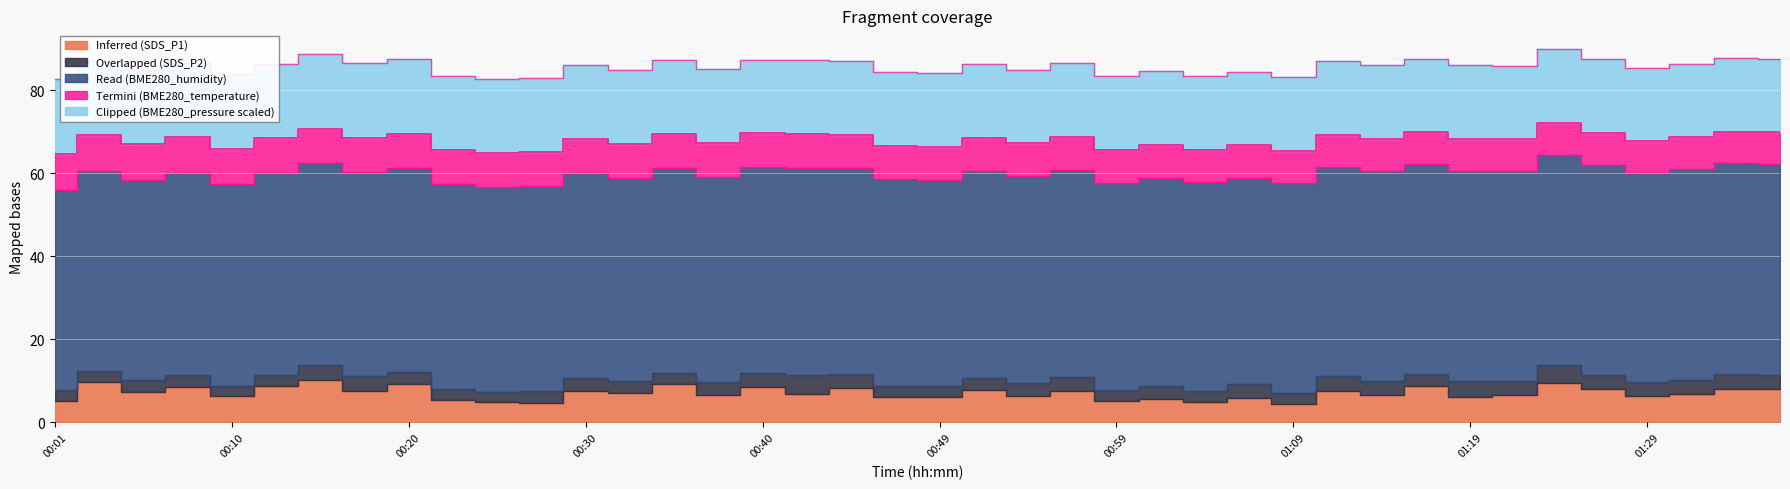

Reading left to right, transcribe all the data shown in this chart.

Inferred (SDS_P1): 5.0	9.7	7.3	8.5	6.3	8.7	10.2	7.6	9.2	5.5	5.0	4.7	7.5	7.1	9.2	6.6	8.6	6.8	8.3	6.2	6.1	7.8	6.3	7.7	5.1	5.7	4.9	6.0	4.5	7.6	6.7	8.7	6.2	6.7	9.4	8.0	6.3	6.8	8.1	8.0
Overlapped (SDS_P2): 2.8	2.8	3.0	3.0	2.5	2.9	3.6	3.5	2.9	2.6	2.4	2.9	3.2	2.9	2.8	3.1	3.2	4.7	3.3	2.7	2.6	2.9	3.1	3.4	2.7	3.0	2.7	3.2	2.7	3.5	3.2	3.0	3.8	3.2	4.5	3.4	3.4	3.5	3.6	3.5
Read (BME280_humidity): 48.2	48.1	48.2	48.8	48.7	48.5	48.6	49.2	49.1	49.3	49.3	49.4	49.3	49.0	49.3	49.5	49.7	49.9	49.7	49.8	49.7	50.0	50.0	49.9	50.0	50.2	50.2	49.8	50.4	50.5	50.7	50.7	50.7	50.6	50.6	50.7	50.5	50.9	50.8	50.9
Termini (BME280_temperature): 8.6	8.6	8.6	8.5	8.4	8.4	8.3	8.3	8.3	8.3	8.3	8.2	8.2	8.2	8.2	8.2	8.1	8.1	8.0	8.0	8.0	7.9	7.9	7.9	7.9	7.9	7.8	7.8	7.8	7.7	7.7	7.6	7.7	7.7	7.7	7.7	7.7	7.6	7.6	7.6
Clipped (BME280_pressure scaled): 18.0	18.1	18.0	18.0	18.0	18.0	18.0	18.0	18.0	17.9	17.9	17.8	17.8	17.8	17.8	17.8	17.7	17.8	17.8	17.7	17.8	17.7	17.8	17.8	17.7	17.7	17.8	17.8	17.8	17.7	17.7	17.7	17.7	17.7	17.8	17.8	17.7	17.7	17.7	17.6